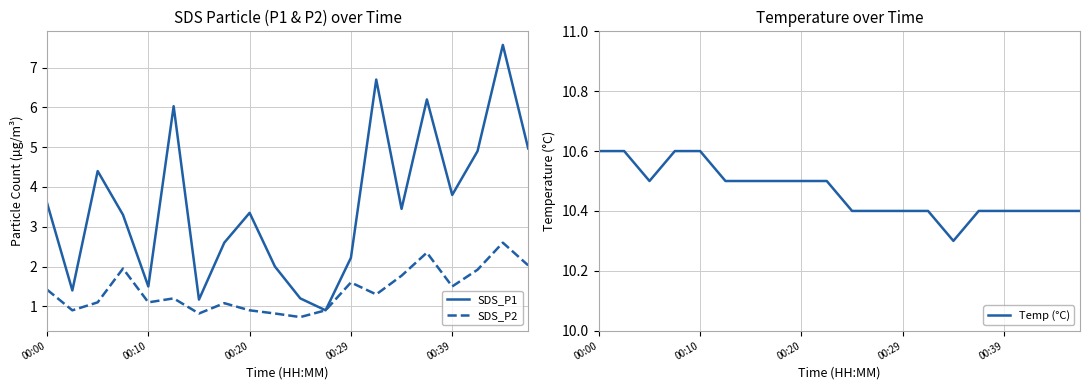

Is this an area chart (filled region under the line)?

No